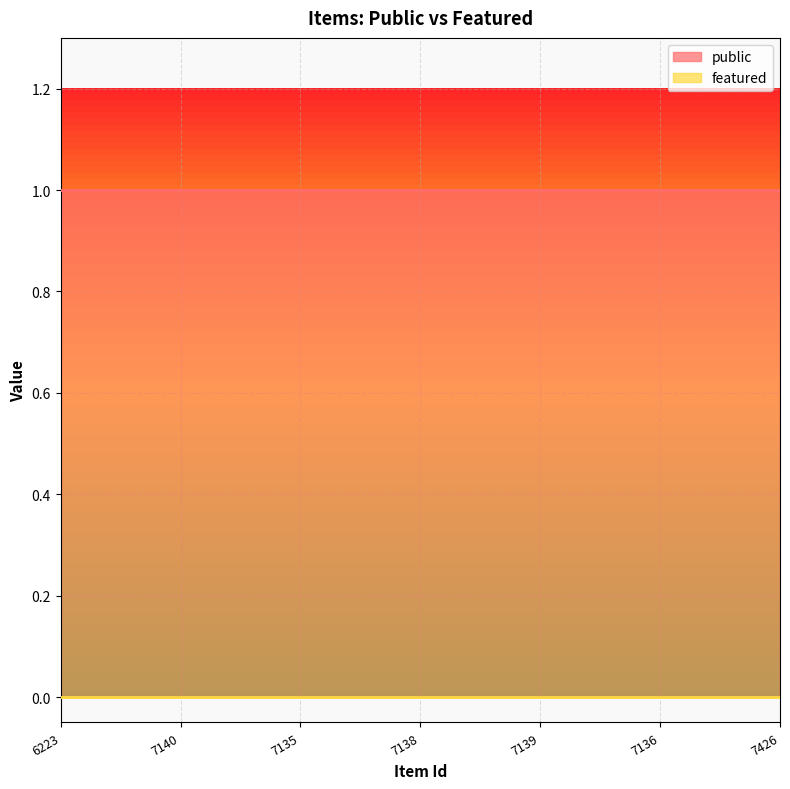

At how many categories does at least one series exceed 0?

7